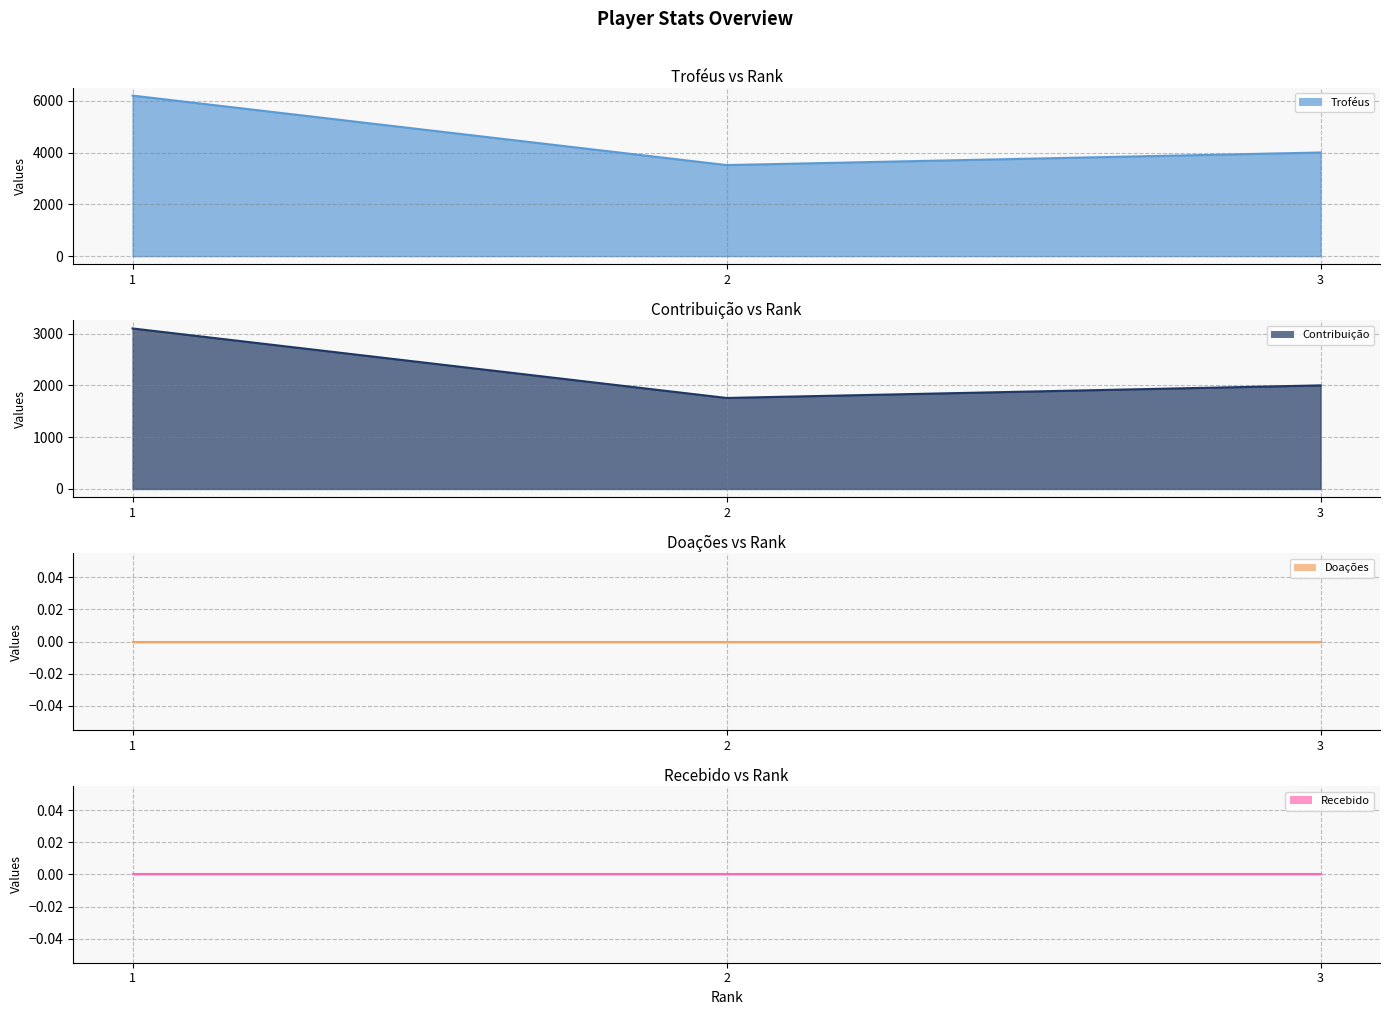

Which series has the largest total across all categories?

Troféus